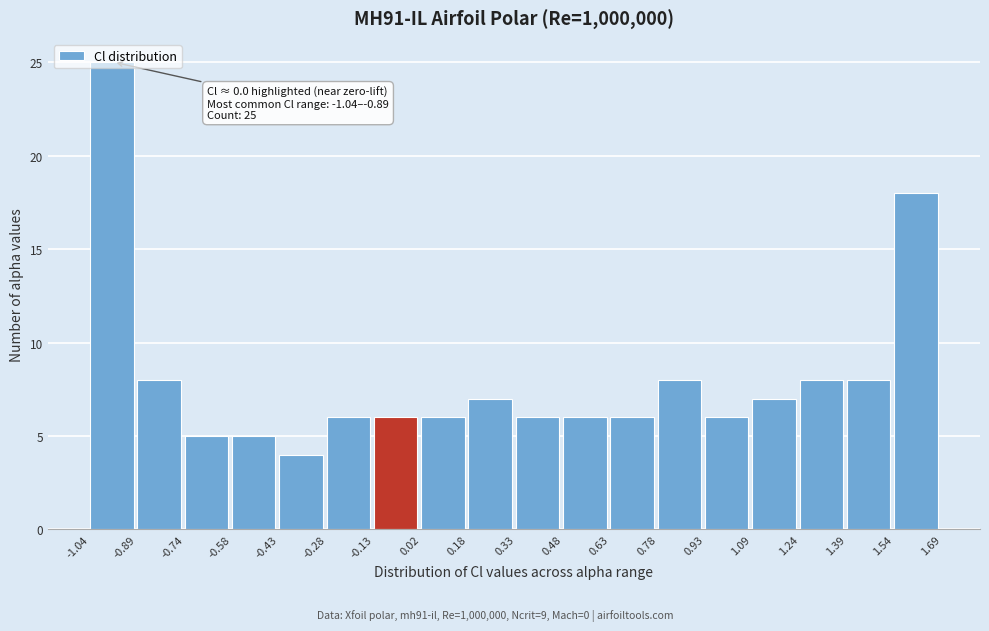

Which range on the x-axis has the tallest bar?

-1.04 to -0.89